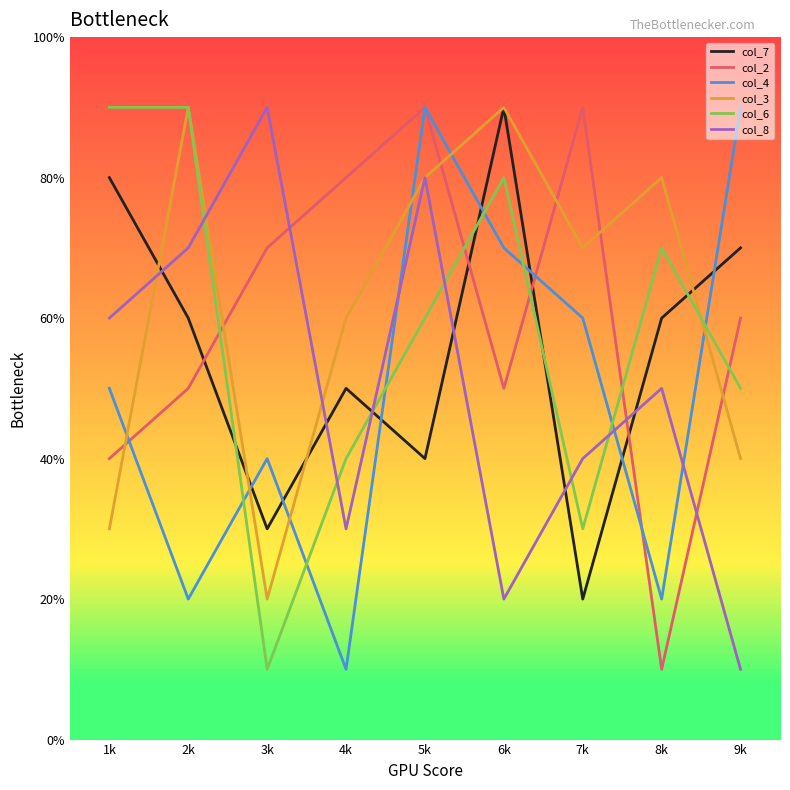

The value of col_8 at 1k is 12. True or false?

False